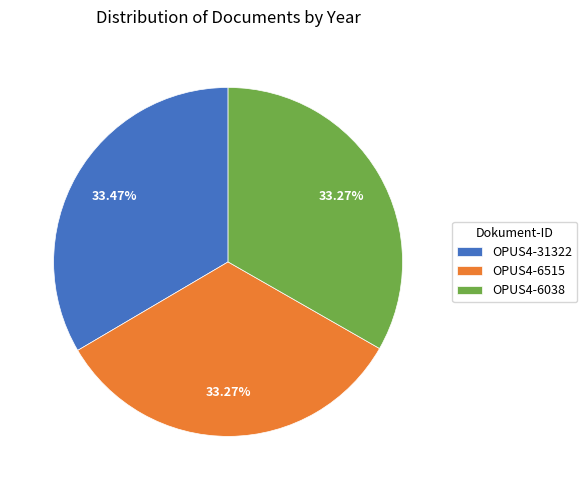

Is OPUS4-6515 the majority of the pie?

No